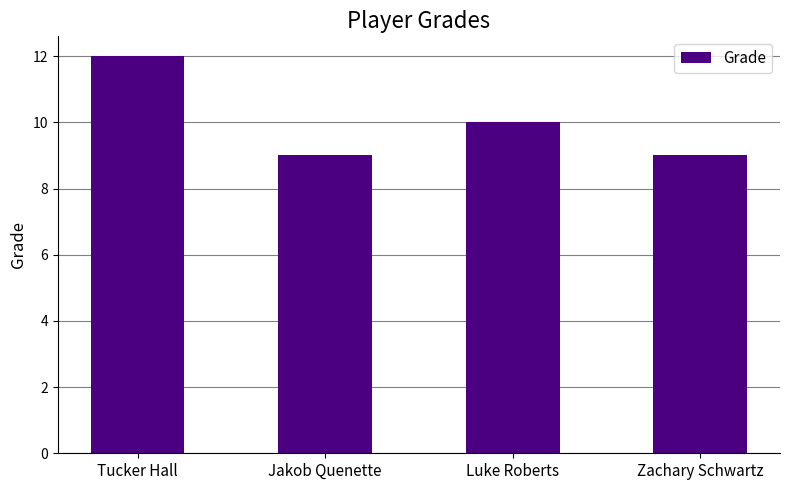

At which label does the data first exceed 10?

Tucker Hall